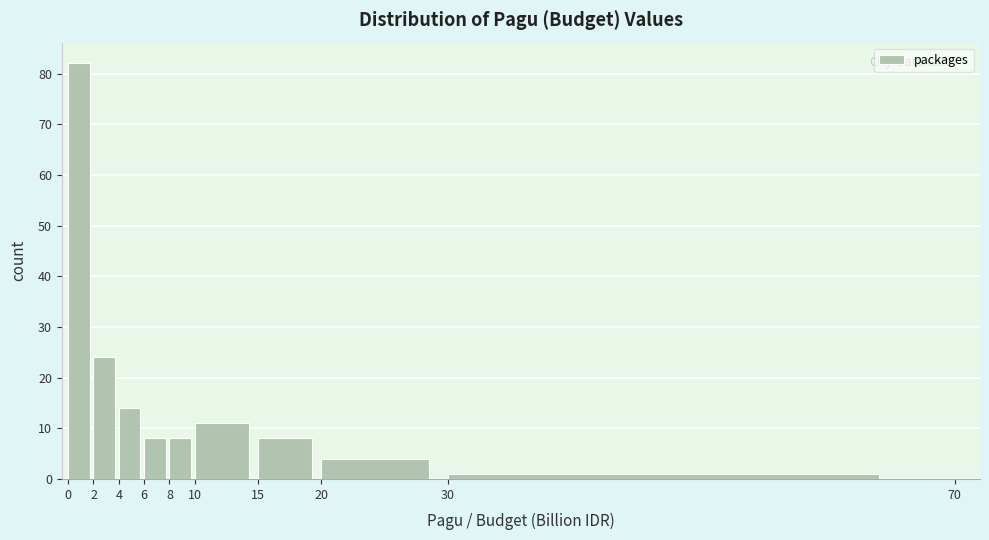

Reading left to right, transcribe this chart: for each bar, give the range it covers on the x-axis and its height. The values are not printed on the chart, so give them approximately, as read against the axis.

0 to 2: 82
2 to 4: 24
4 to 6: 14
6 to 8: 8
8 to 10: 8
10 to 15: 11
15 to 20: 8
20 to 30: 4
30 to 70: 1